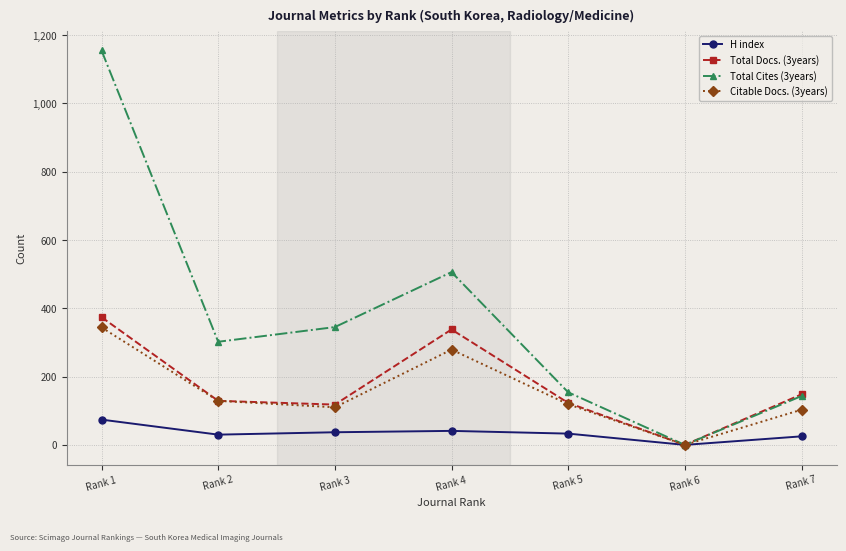

What are all the series names shown in the legend?

H index, Total Docs. (3years), Total Cites (3years), Citable Docs. (3years)